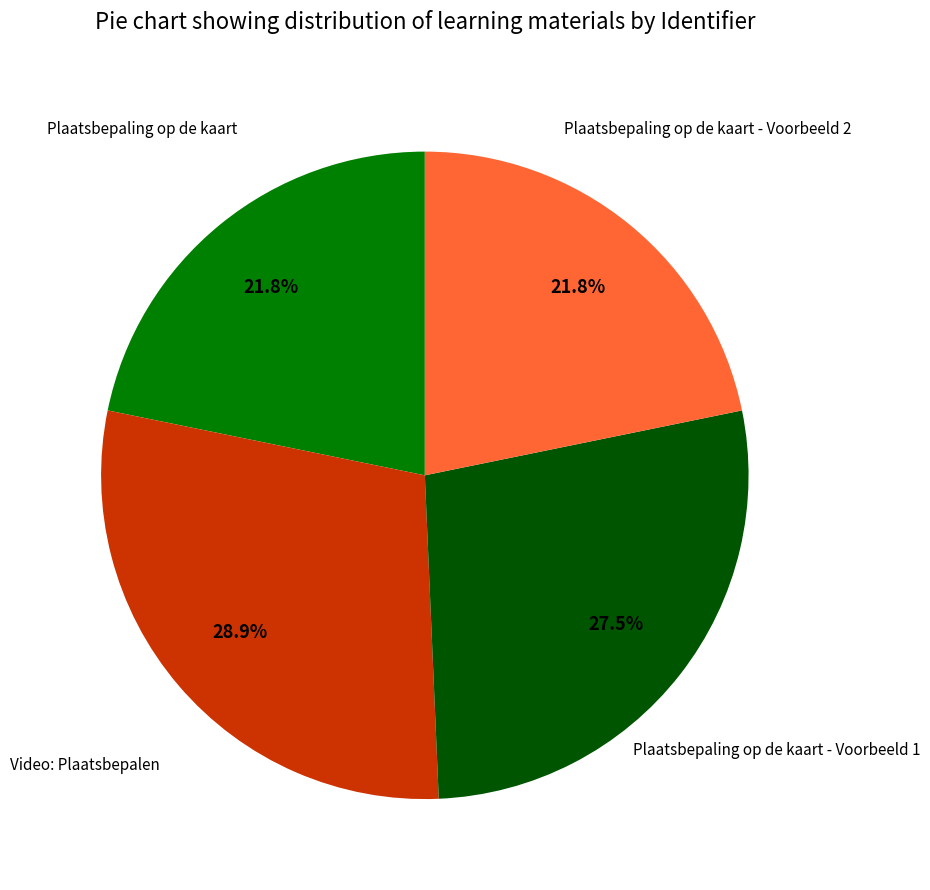

Is there a majority slice in this chart?

No